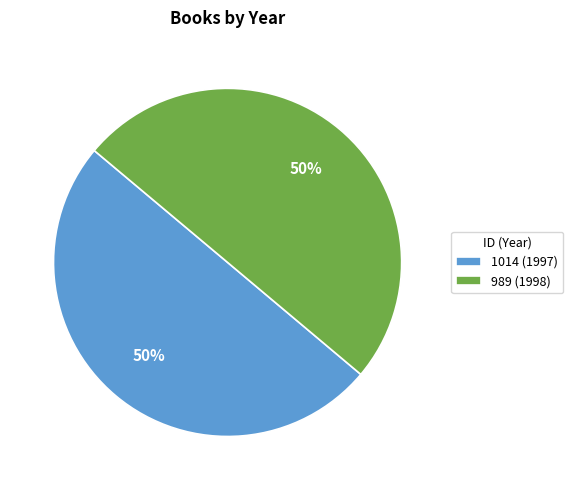

Is the sum of 1014 (1997) and 989 (1998) greater than half?

Yes